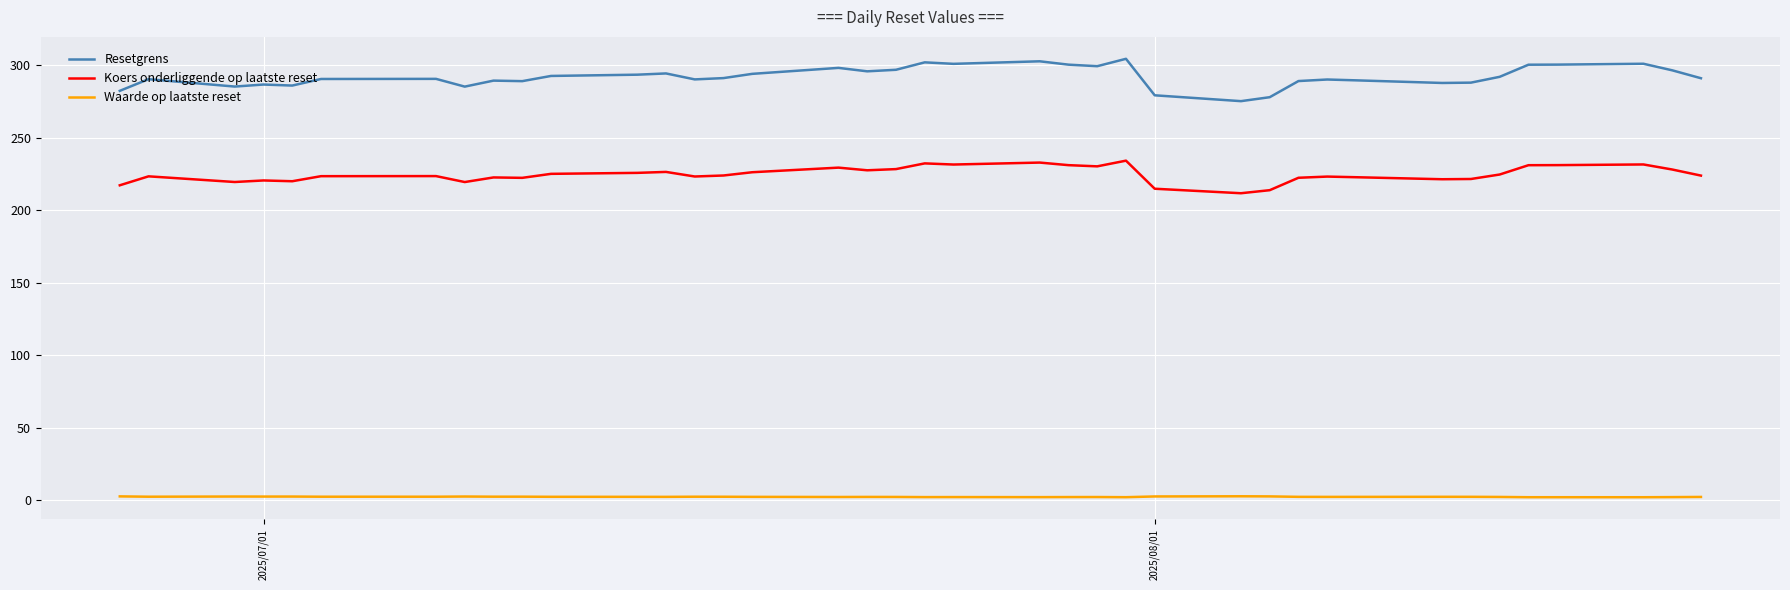

Which series has the widest spread of values?

Resetgrens